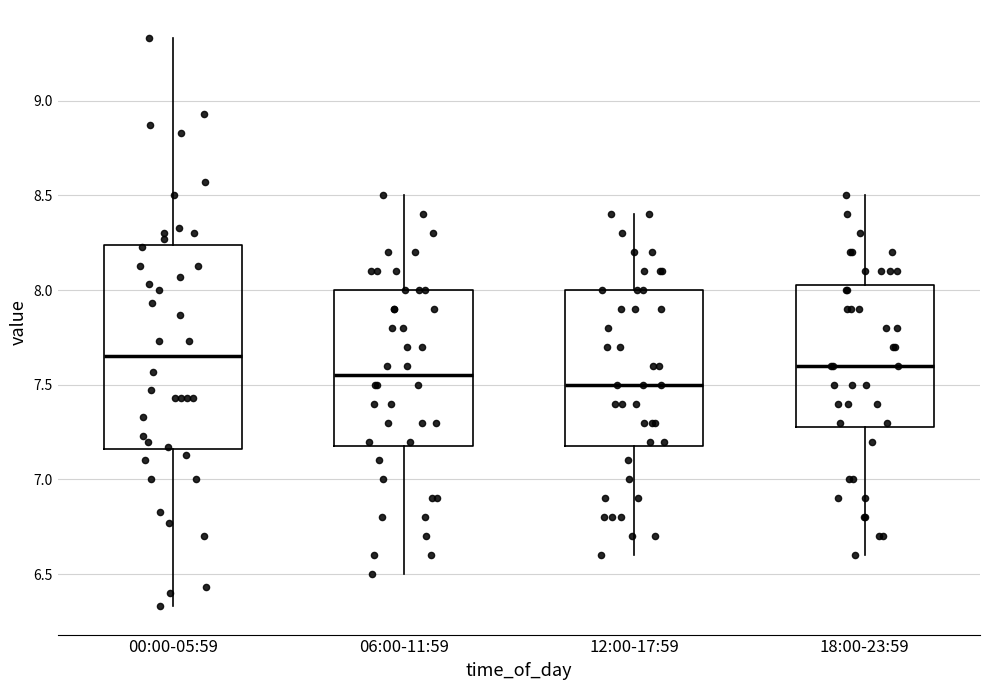

Reading left to right, transcribe this box plot: for each box, give where its median line is, the range the box spans, and where its two whiskers end, as read against the y-axis. The values are not printed on the chart, so give them approximately, as read against the axis.

00:00-05:59: median 7.65, box 7.15 to 8.25, whiskers 6.35 to 9.35
06:00-11:59: median 7.55, box 7.20 to 8.00, whiskers 6.50 to 8.50
12:00-17:59: median 7.50, box 7.20 to 8.00, whiskers 6.60 to 8.40
18:00-23:59: median 7.60, box 7.30 to 8.05, whiskers 6.60 to 8.50